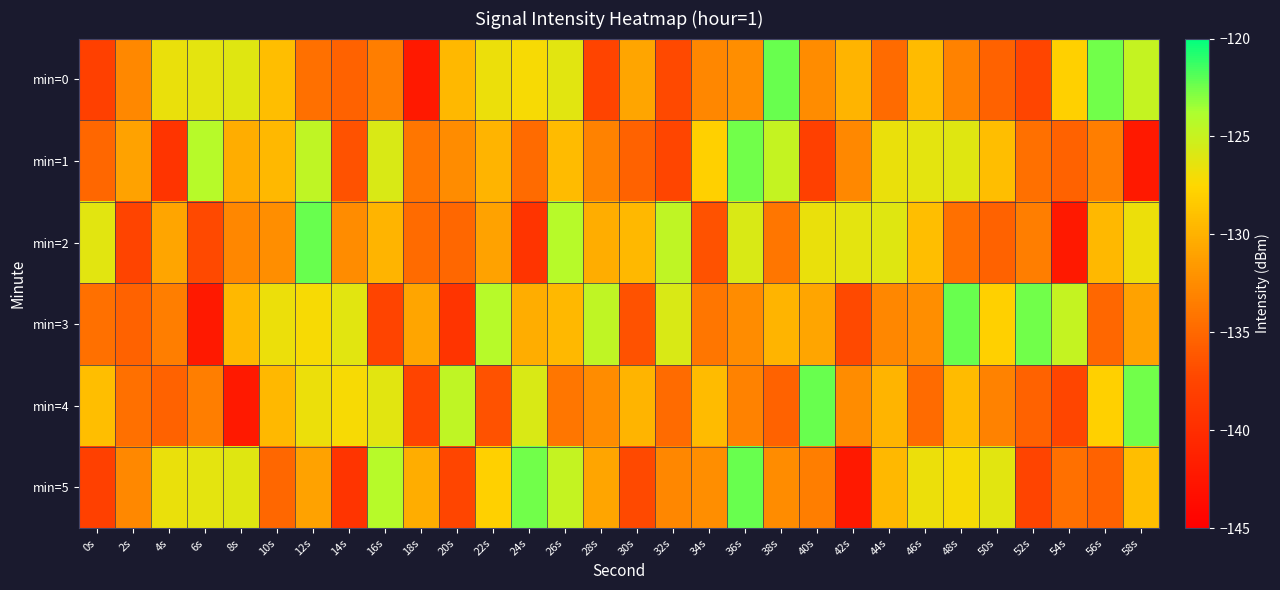

Between 20s and 44s, which is larger?

20s